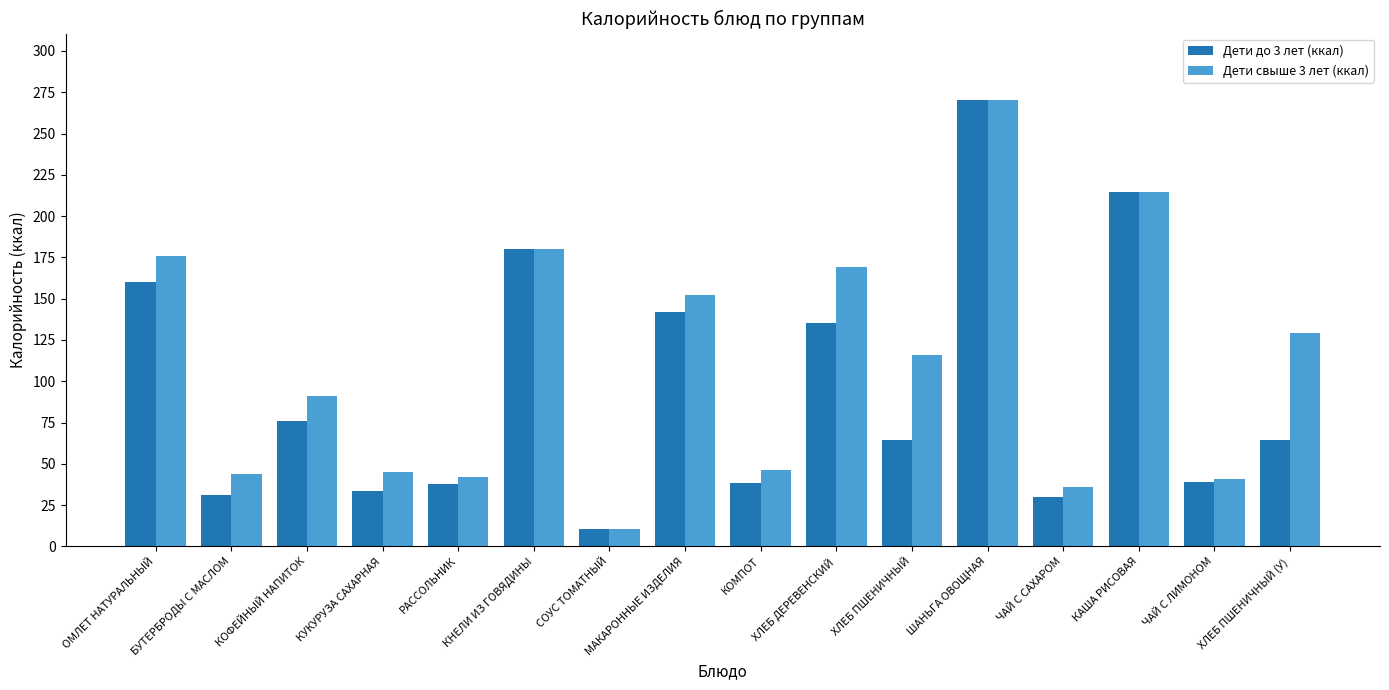

At which category is the sum across all series the highest?

ШАНЬГА ОВОЩНАЯ